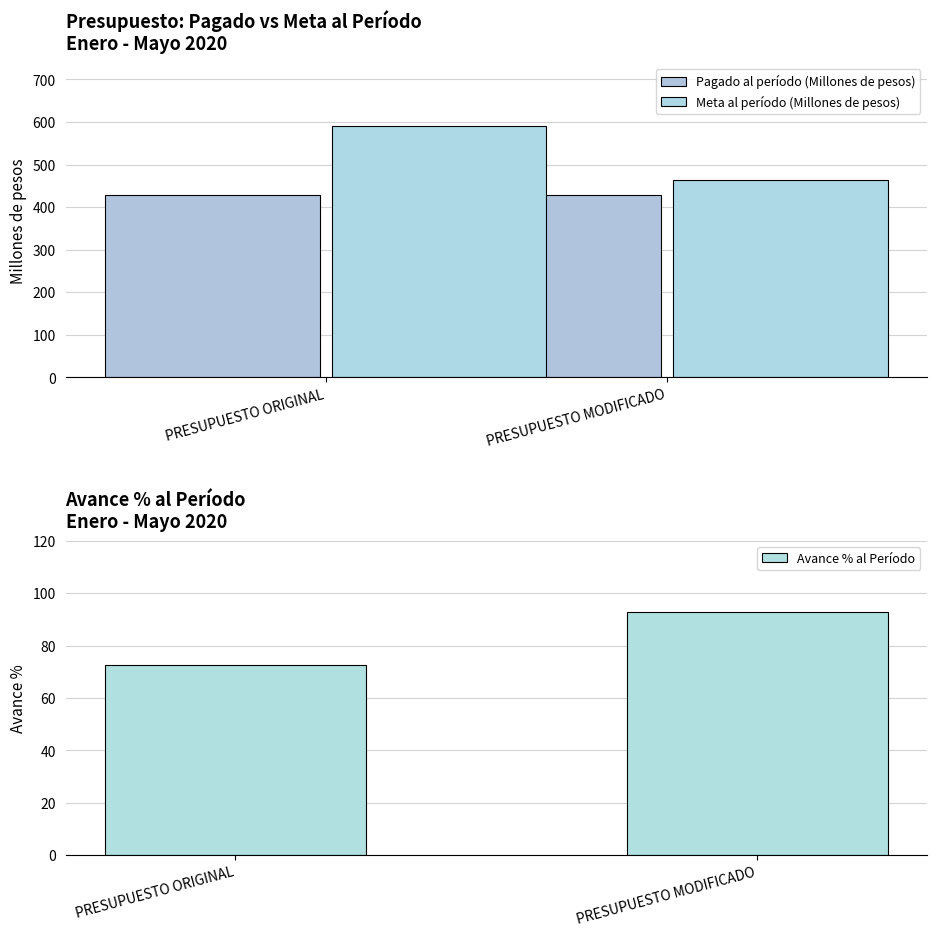

What is the difference between the highest and lowest values at PRESUPUESTO ORIGINAL?

517.8